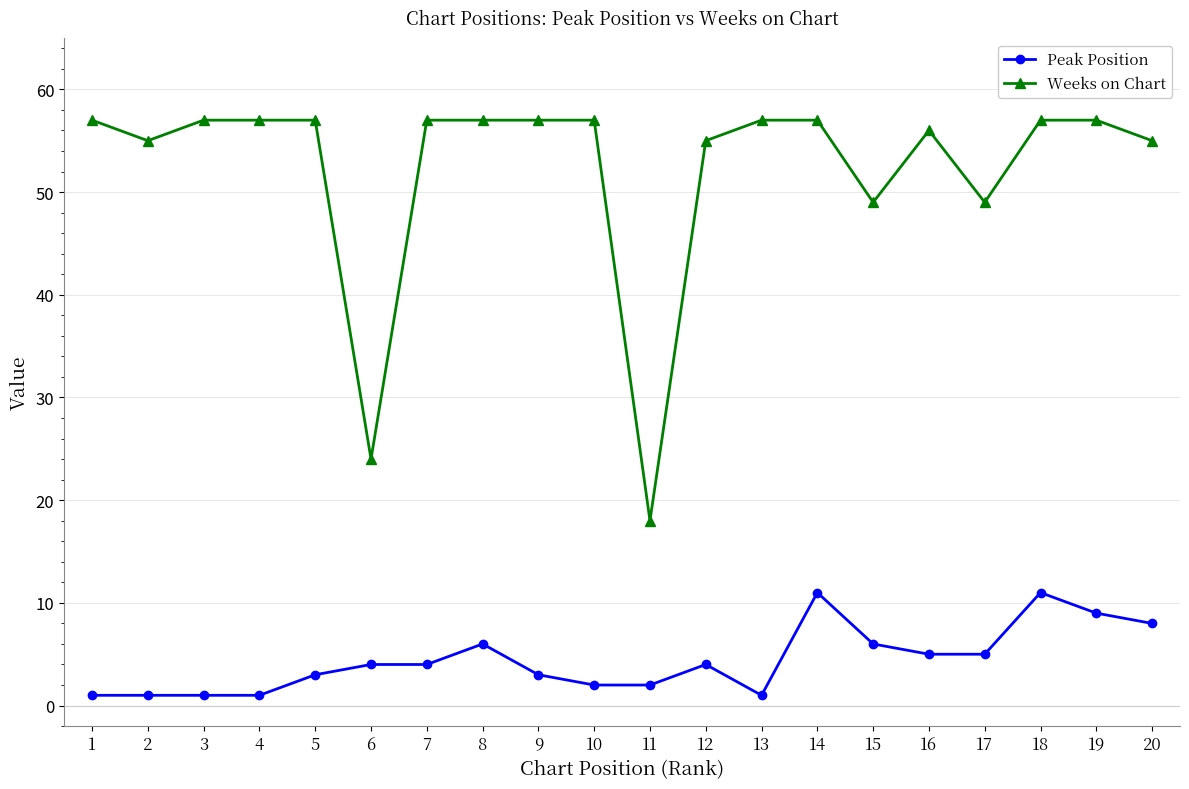

What is the spread (max minus min) of values at 7?

53